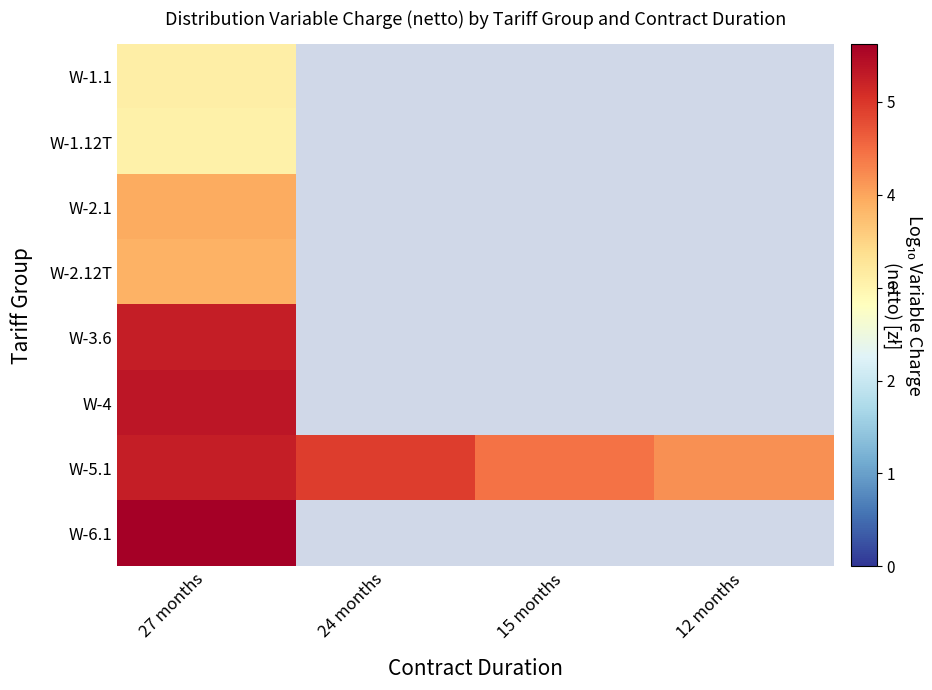

How many positive values does the W-3.6 series have?

1